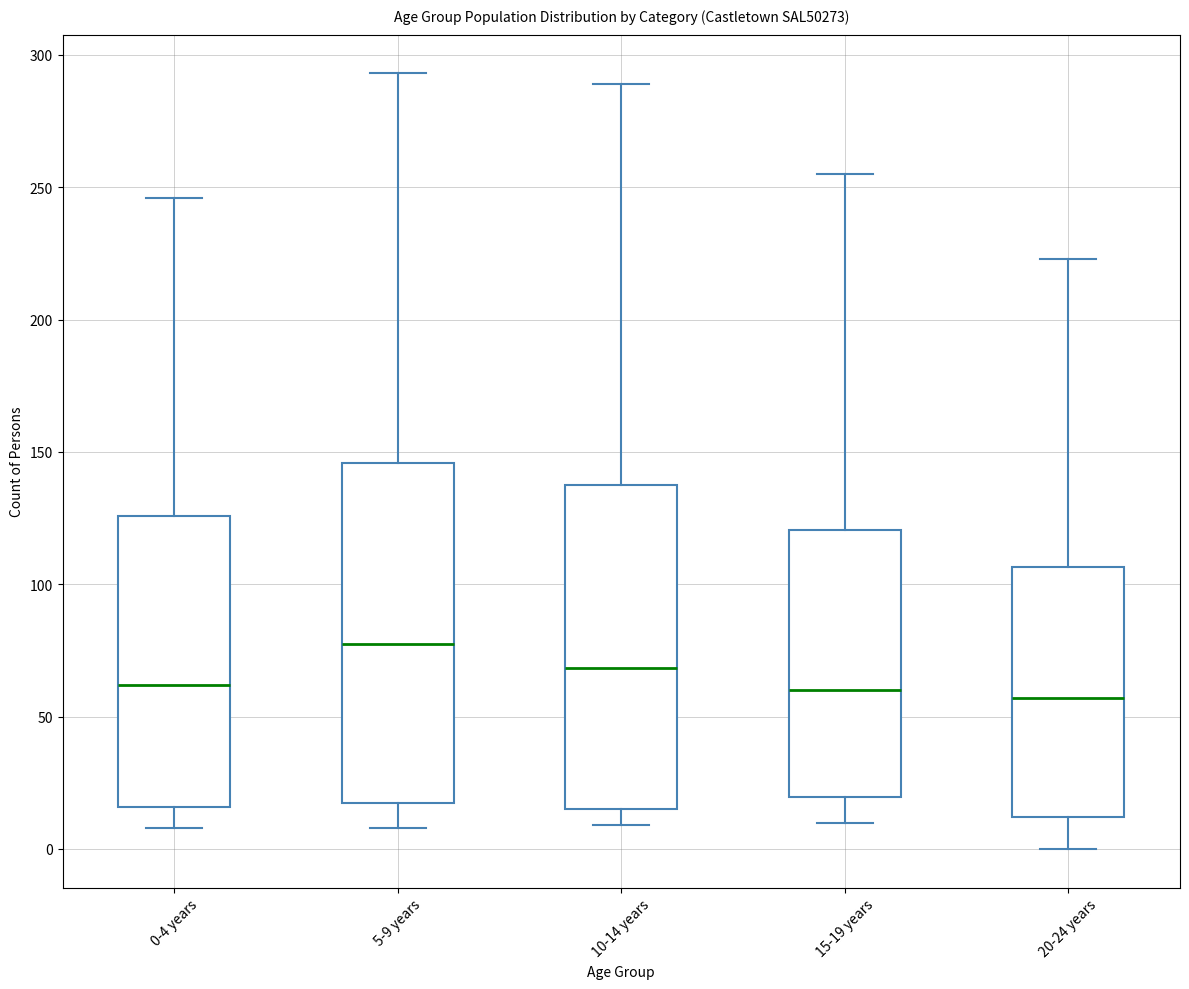

Where does the median line of the box for 15-19 years sit on the y-axis? The values are not printed on the chart, so give them approximately, as read against the axis.

60